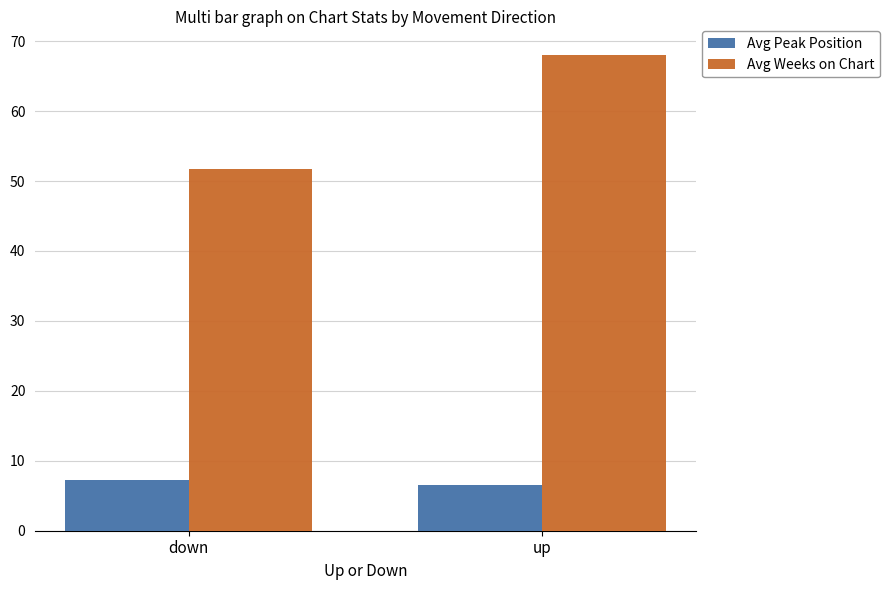

Which category has the highest value across all series?

up